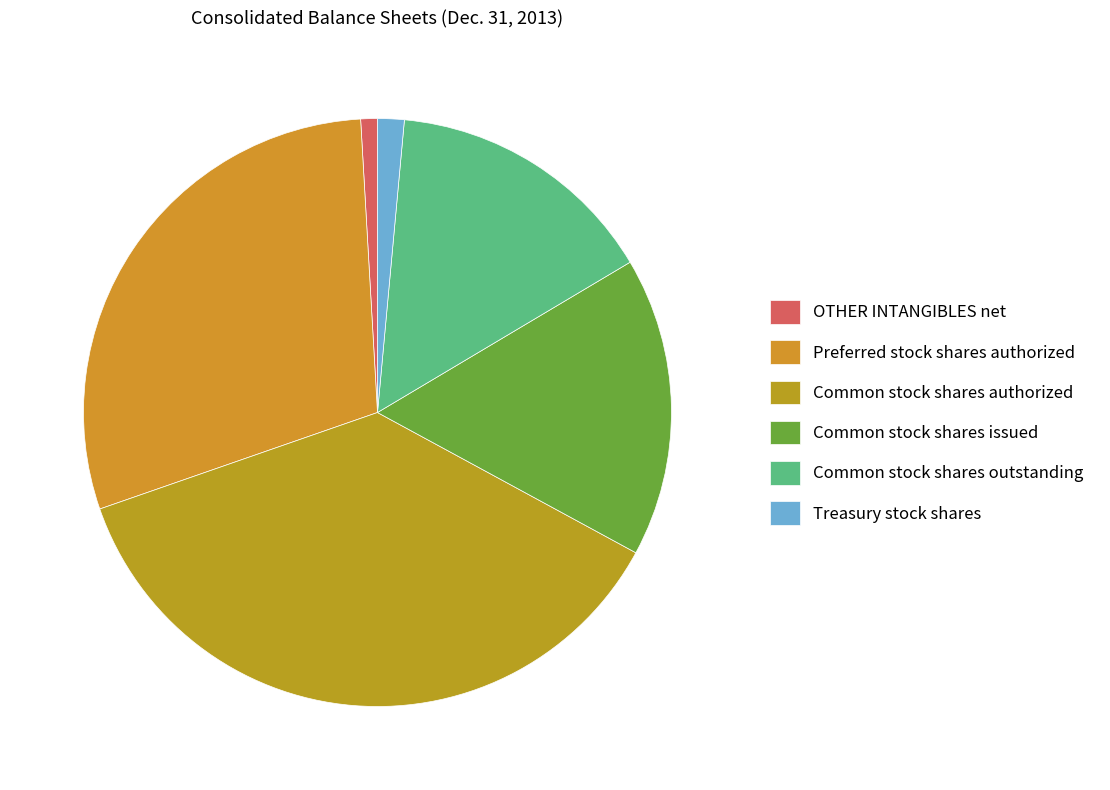

What percentage is the Preferred stock shares authorized slice, to the nearest percent?

29%